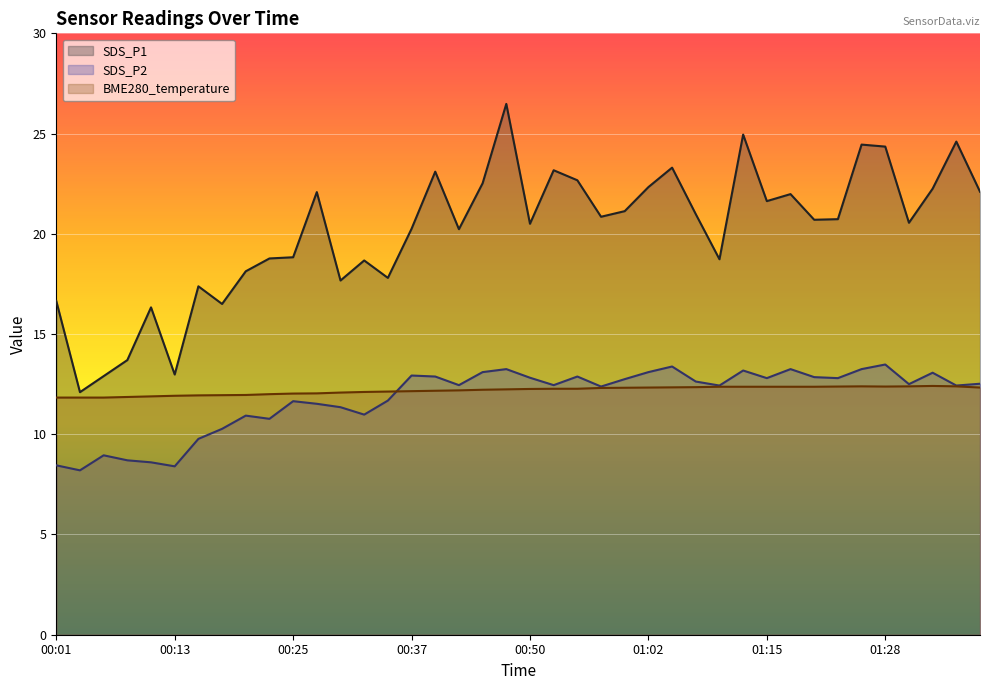

At how many categories does at least one series exceed 23?

8